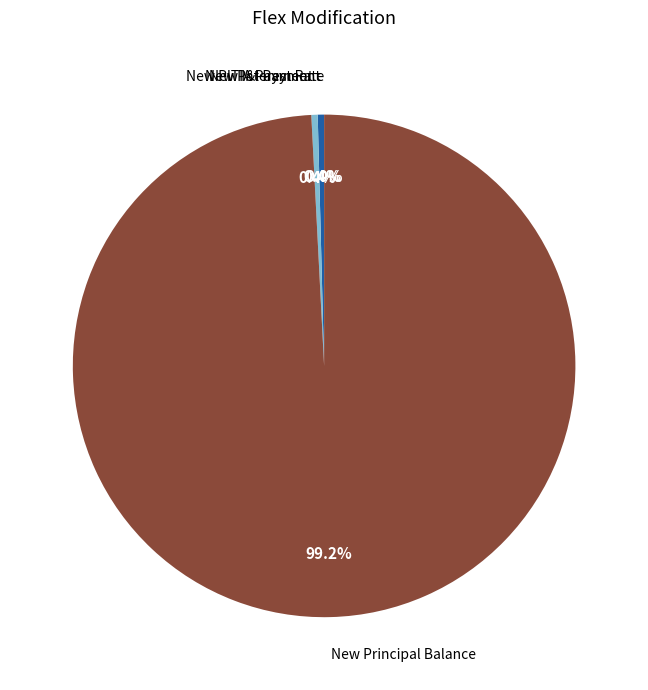

Does any single category account for the majority?

Yes